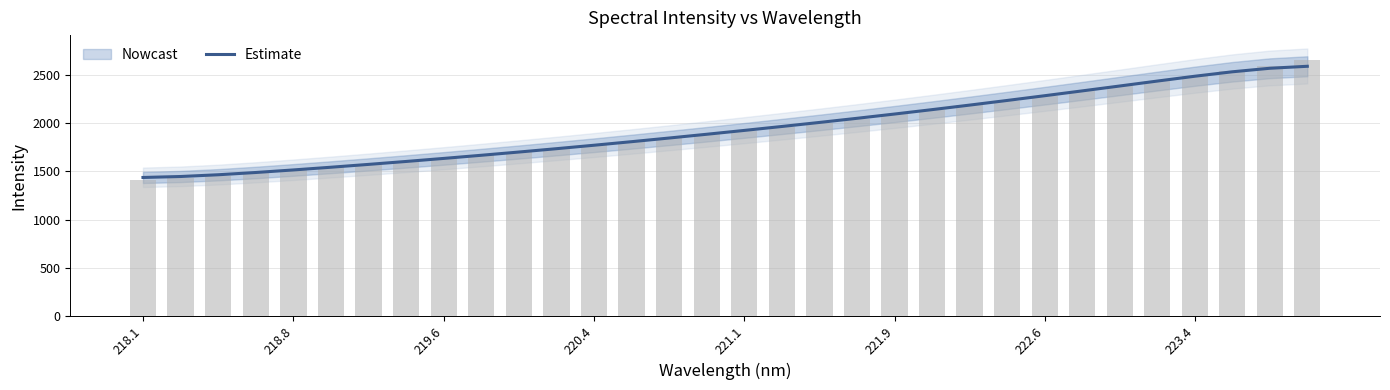

True or false: Estimate has a value of 2655.2 at 220.4.

False